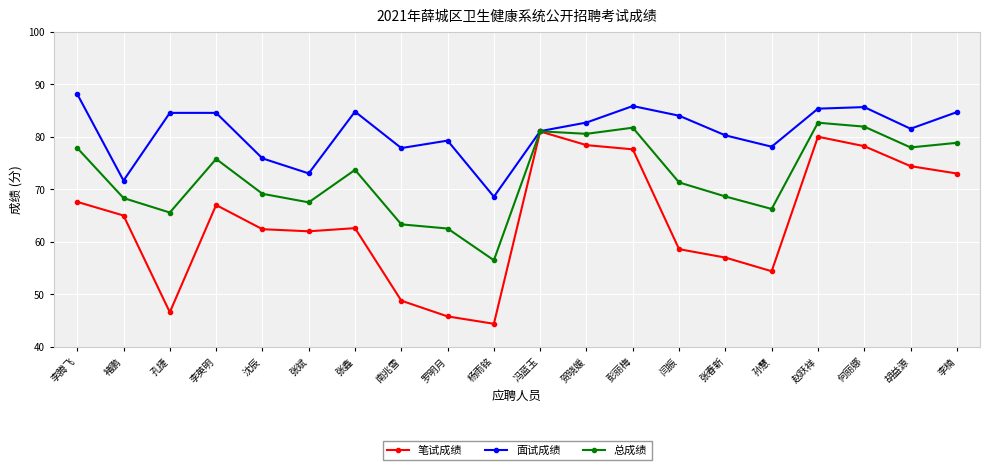

Which series changed the most between 孙慧 and 李楠?

笔试成绩